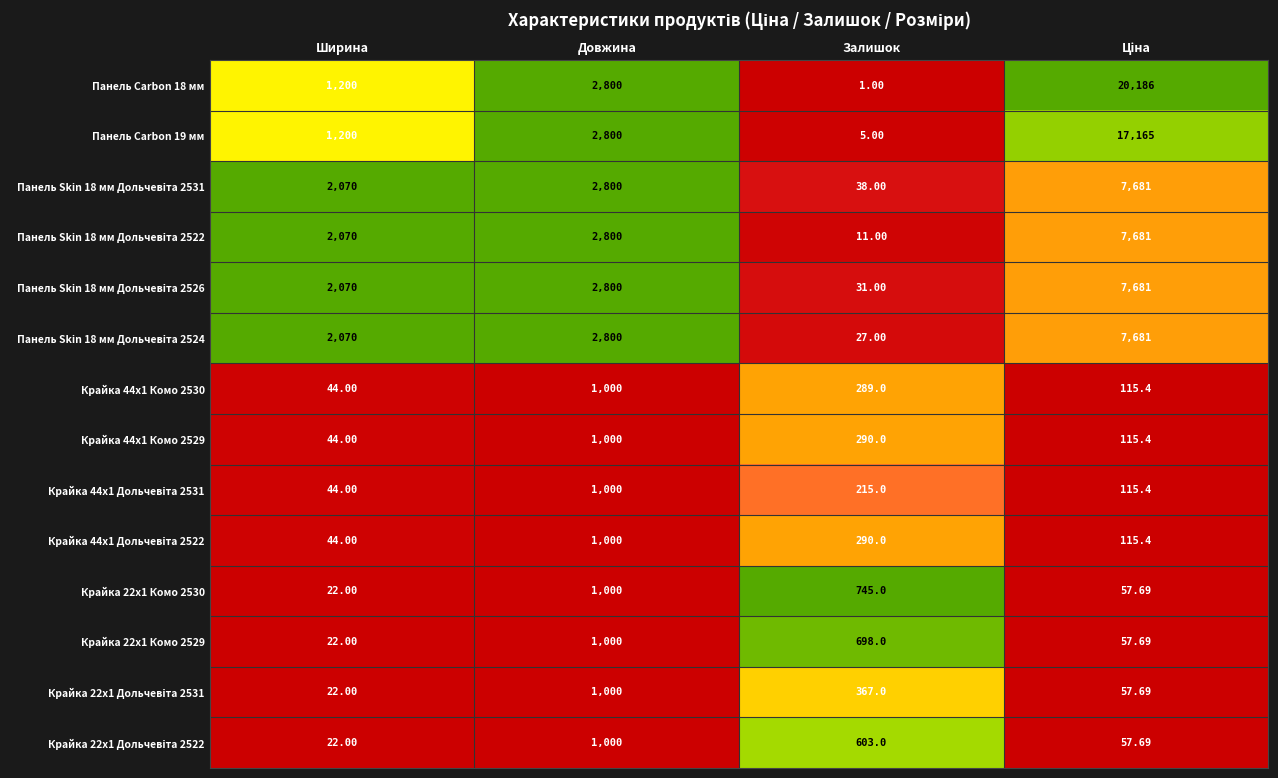

Where is Панель Carbon 18 мм nearest to the value 10093?

Довжина